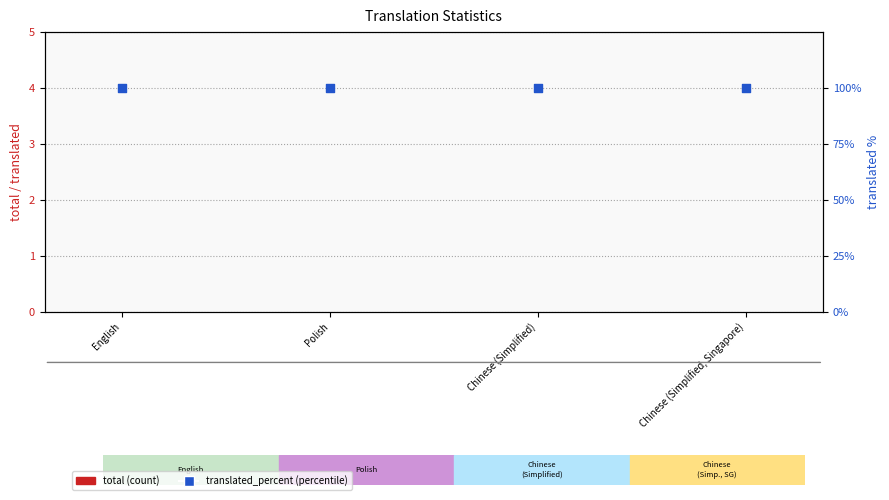

Which series contains the highest Y value?

translated_percent